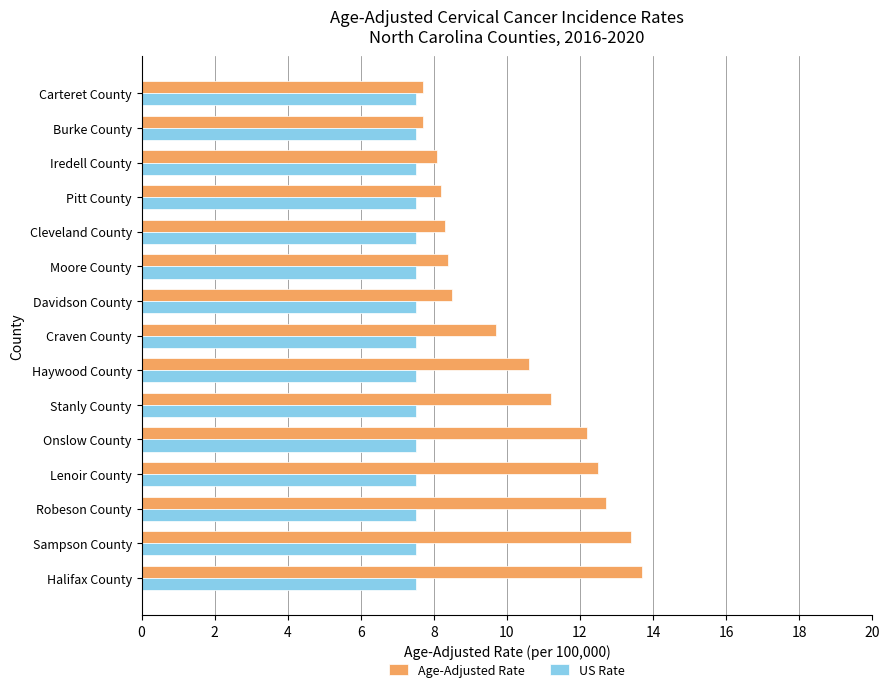

Which series changed the most between Robeson County and Davidson County?

Age-Adjusted Rate